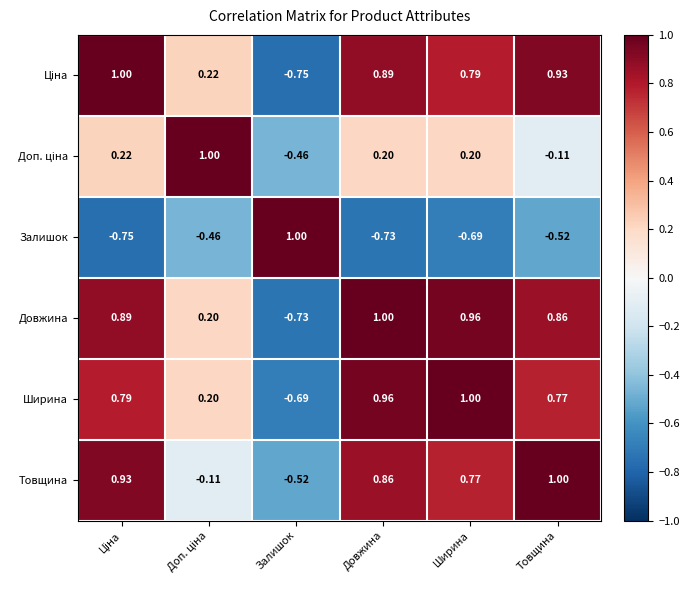

Which category has the highest value in the Залишок series?

Залишок